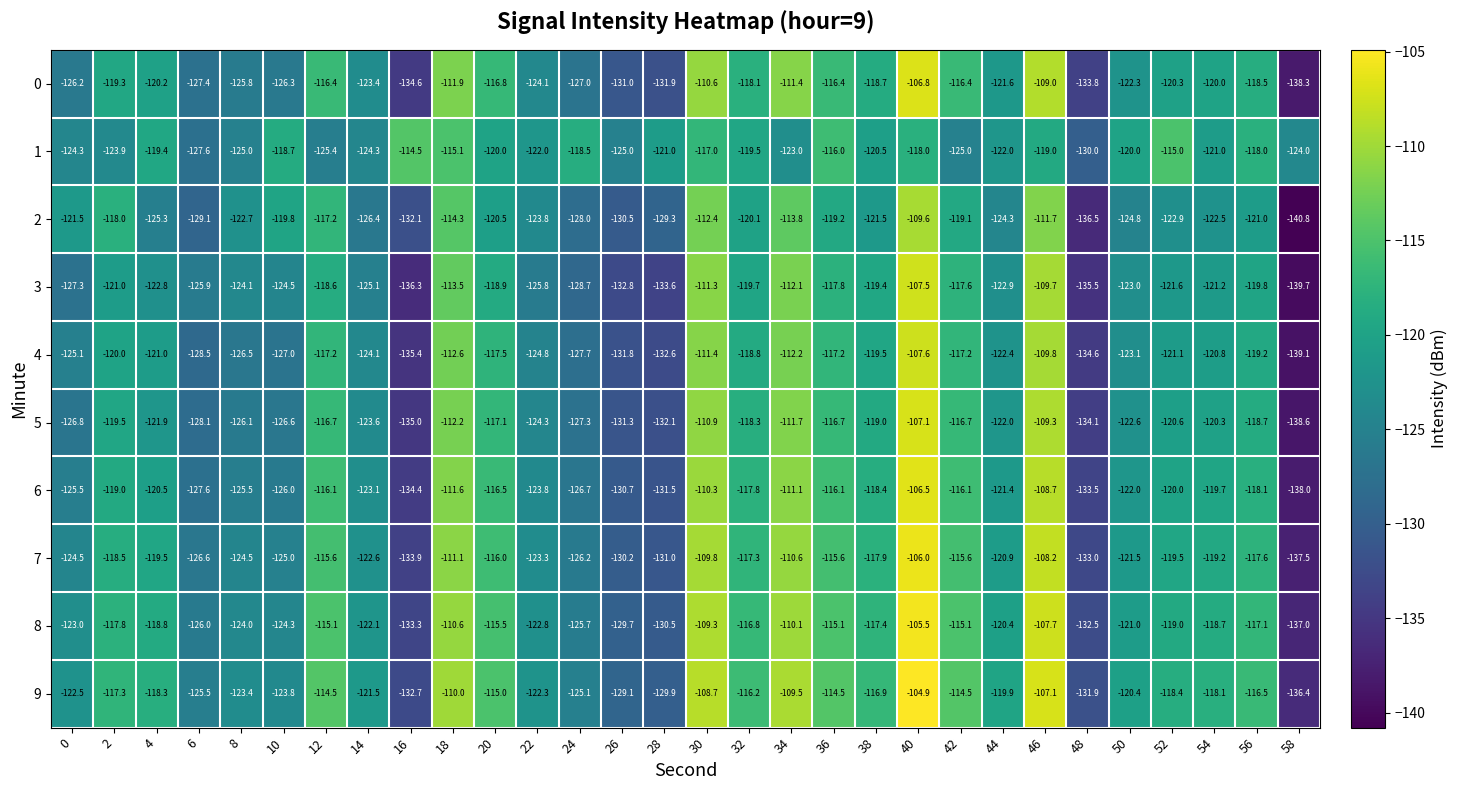

Which series has the largest total across all categories?

9